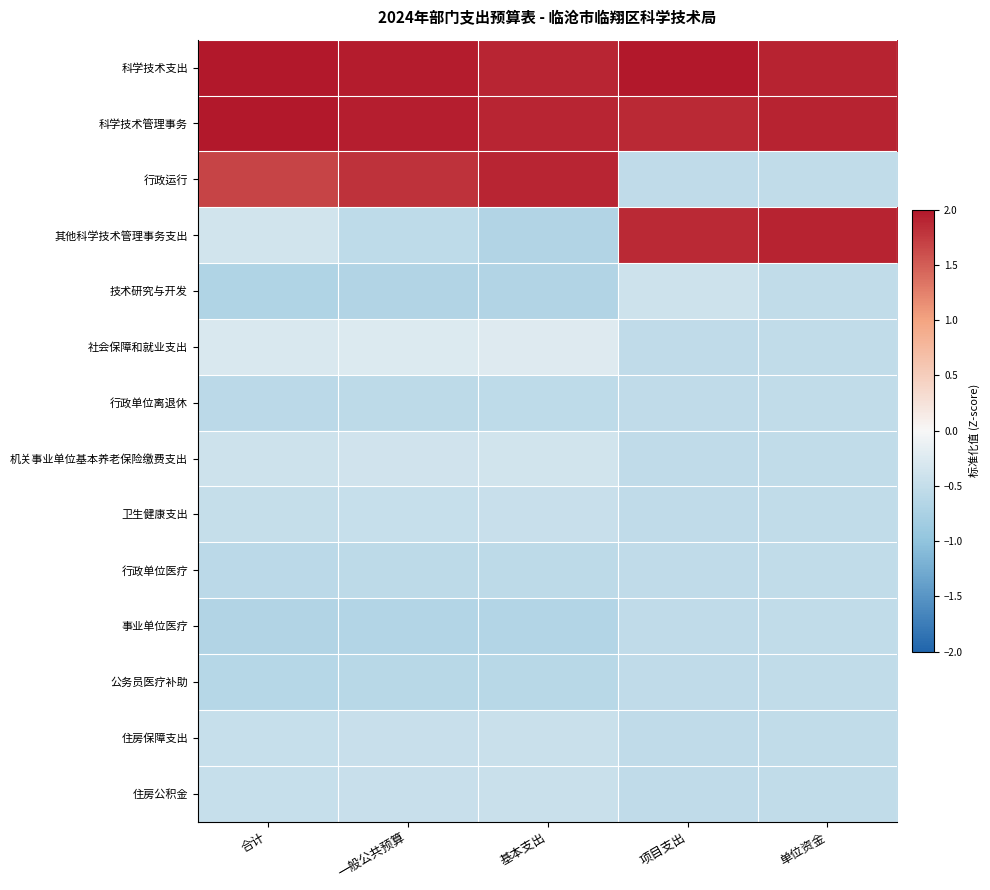

What is the difference between the highest and lowest values at 基本支出?

2.6